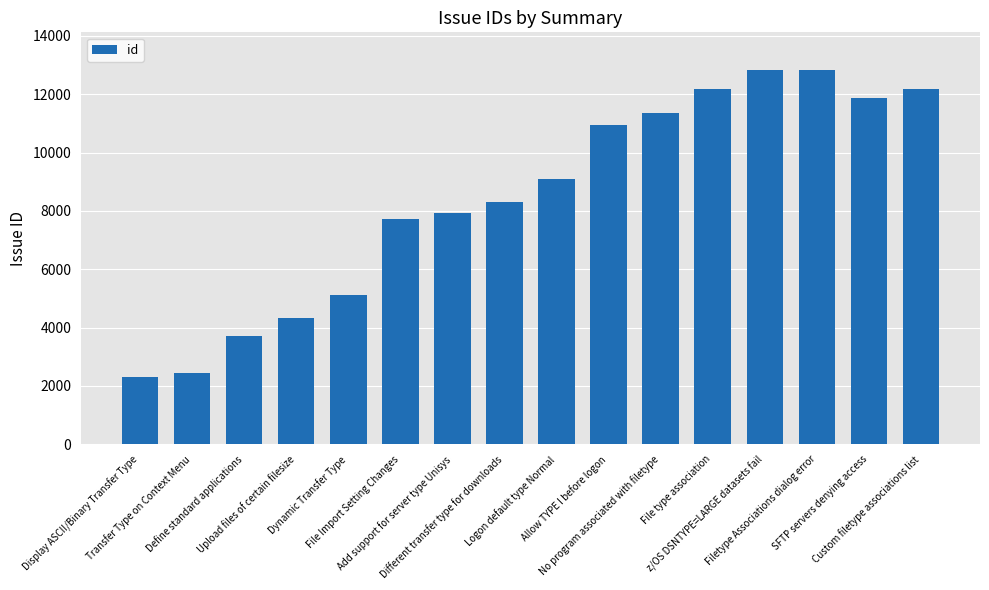

Count the number of categories in the chart.

16